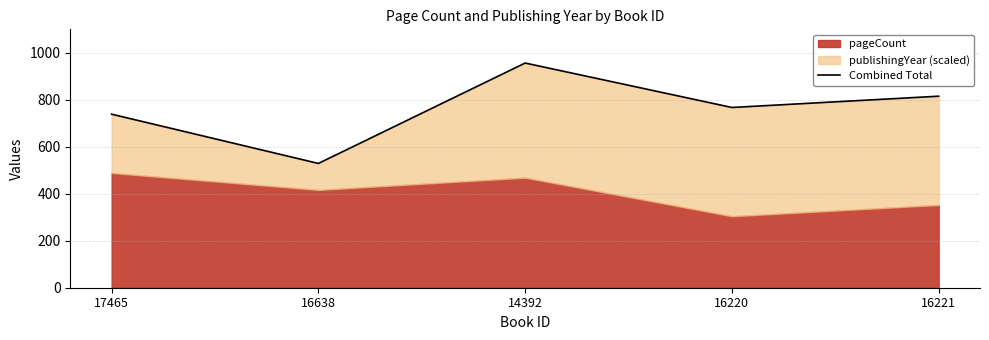

Rank the categories by value from lowest to highest.

16638, 17465, 16220, 16221, 14392